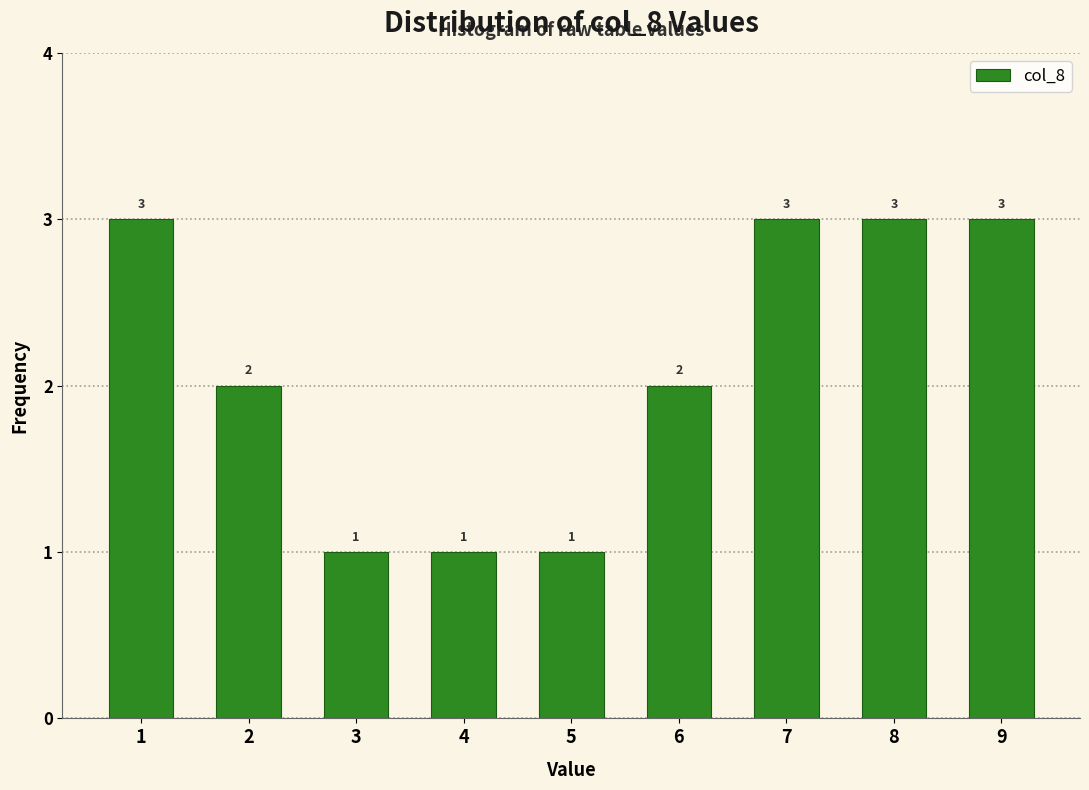

Reading left to right, list all the values displayed in this chart.

1=3	2=2	3=1	4=1	5=1	6=2	7=3	8=3	9=3